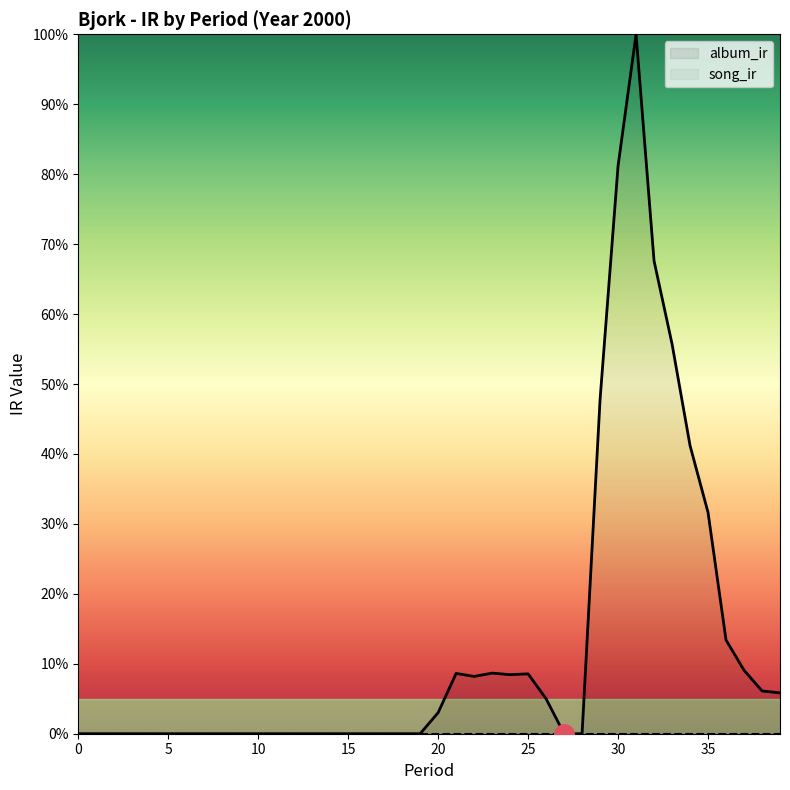

Reading left to right, what are all the values shown in this chart?

0.0	0.0	0.0	0.0	0.0	0.0	0.0	0.0	0.0	0.0	0.0	0.0	0.0	0.0	0.0	0.0	0.0	0.0	0.0	0.0	3.0	8.6	8.2	8.7	8.4	8.6	5.0	0.0	0.0	47.8	81.2	100.0	67.6	55.7	41.2	31.6	13.4	9.1	6.1	5.8